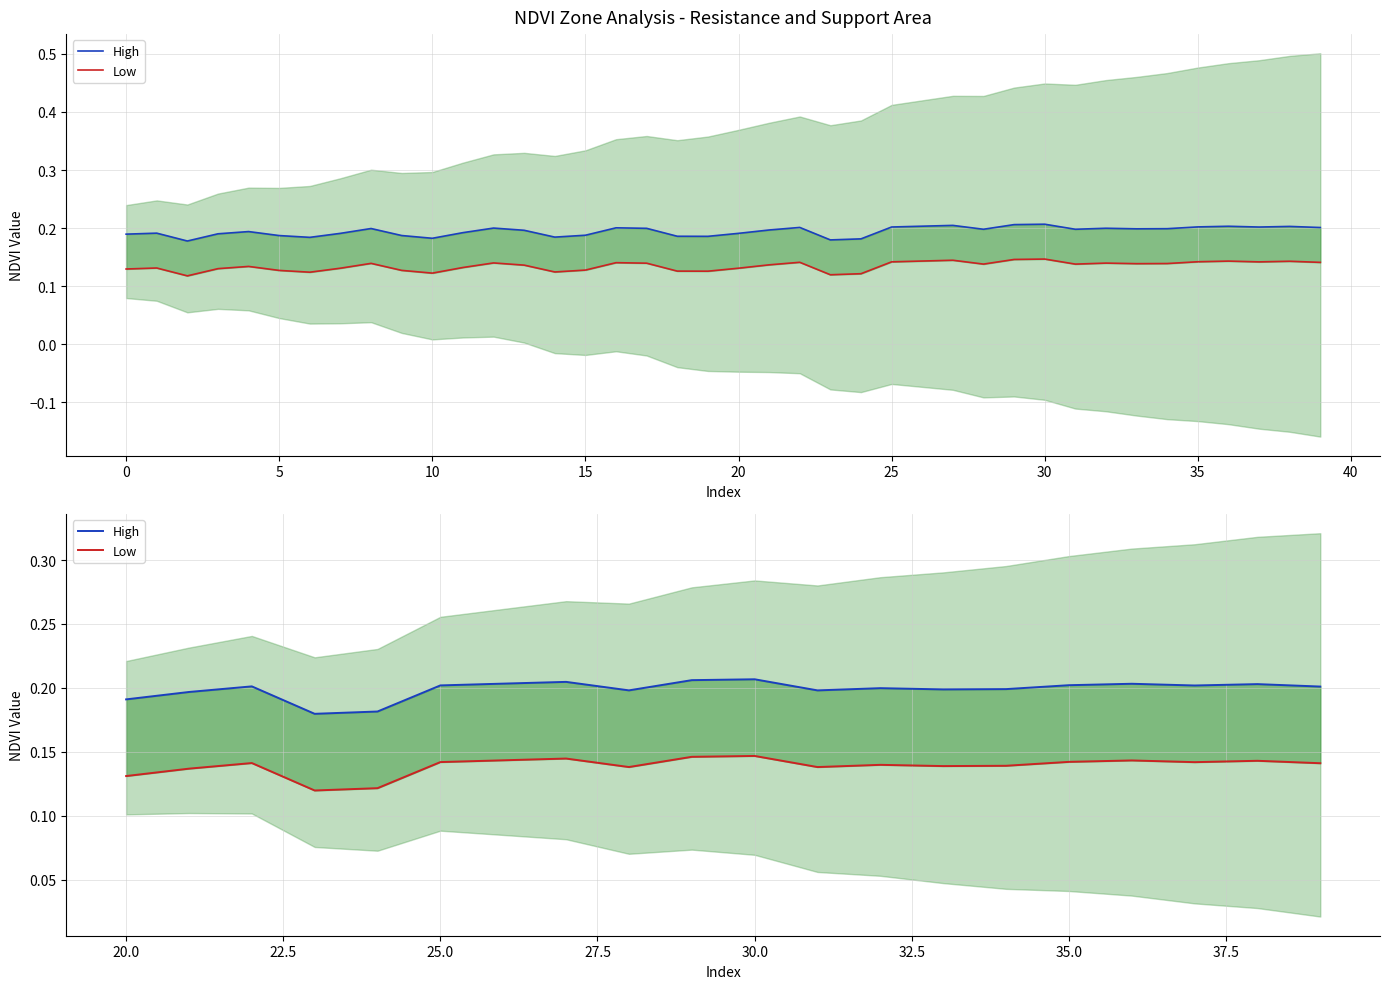

What is the spread (max minus min) of values at 30?

0.1